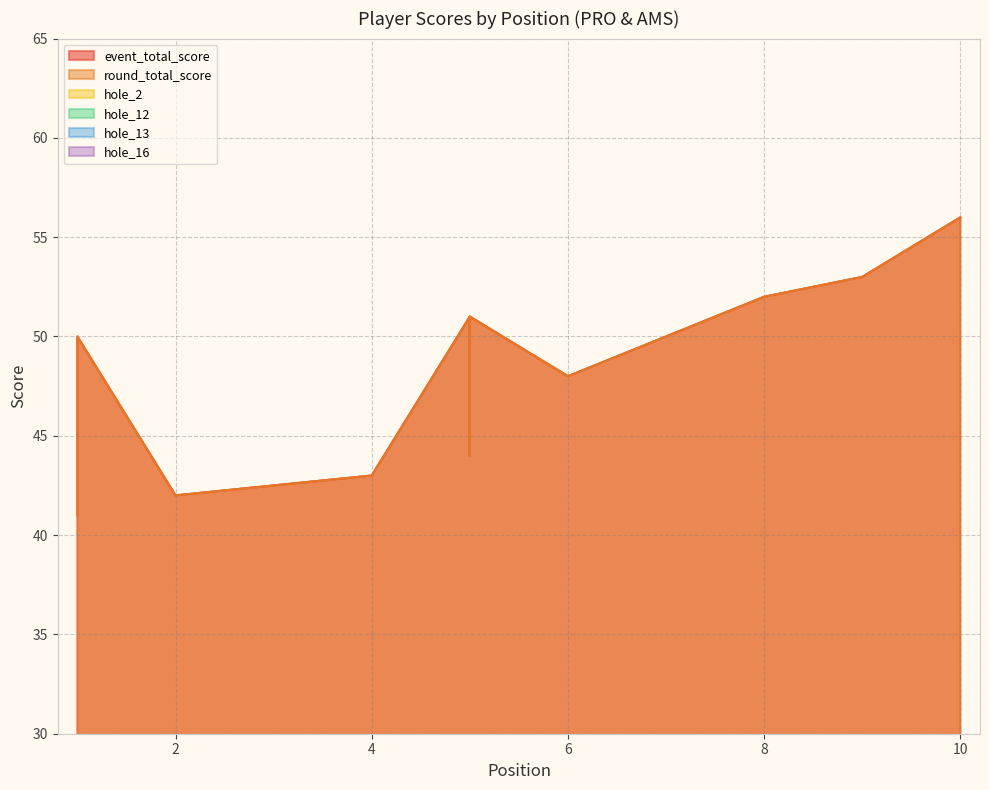

Which series changed the most between 5 and 10?

event_total_score